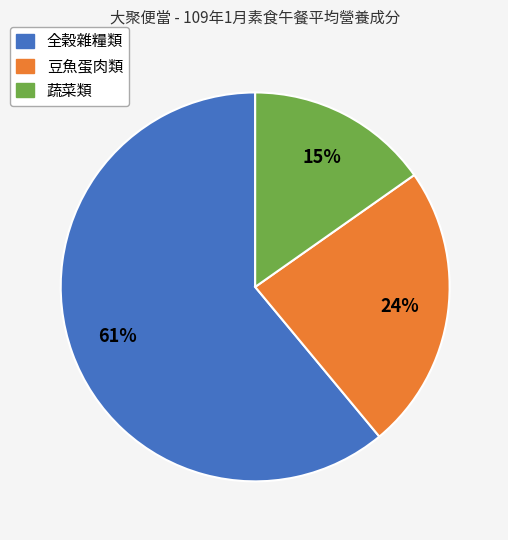

Count the number of slices in the pie.

3